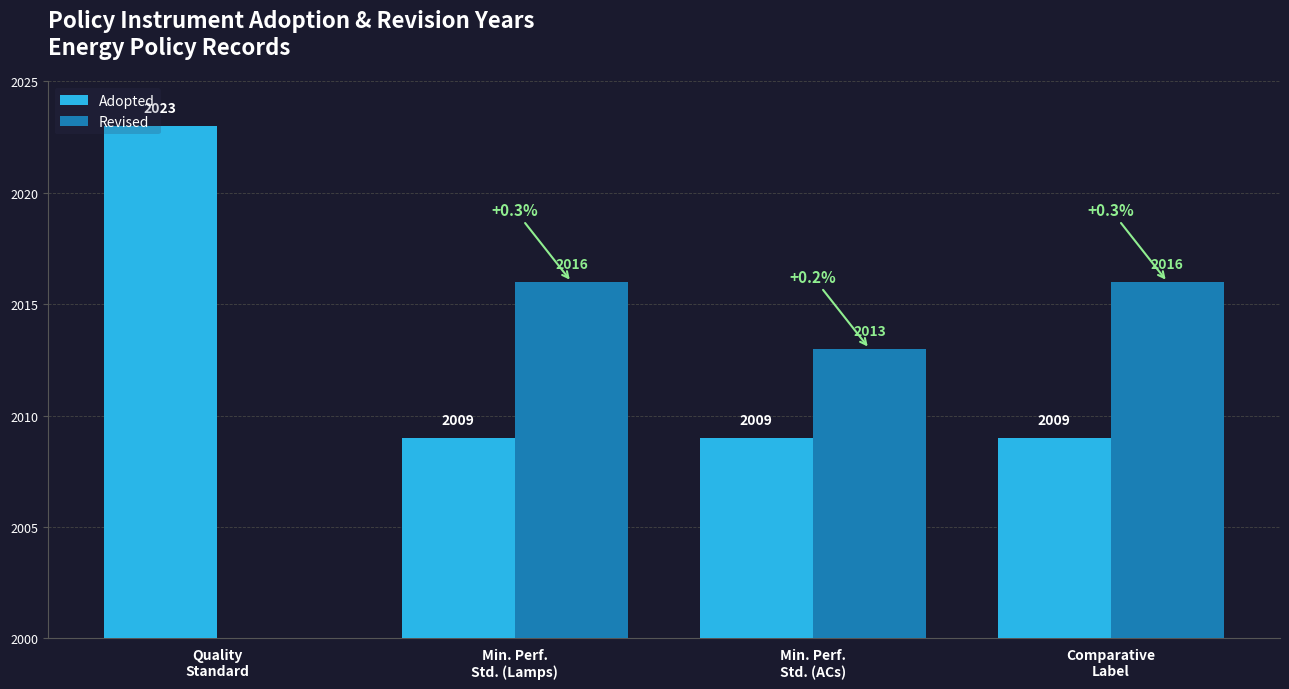

The Adopted series shows 461 at Min. Perf.
Std. (Lamps). True or false?

False